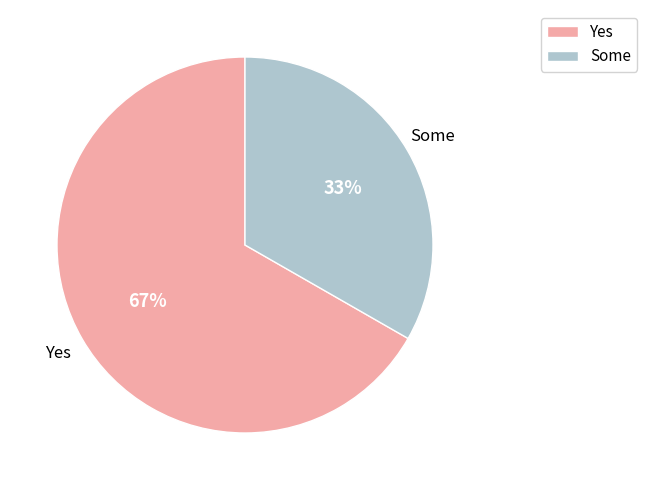

True or false: Some accounts for 42% of the total.

False